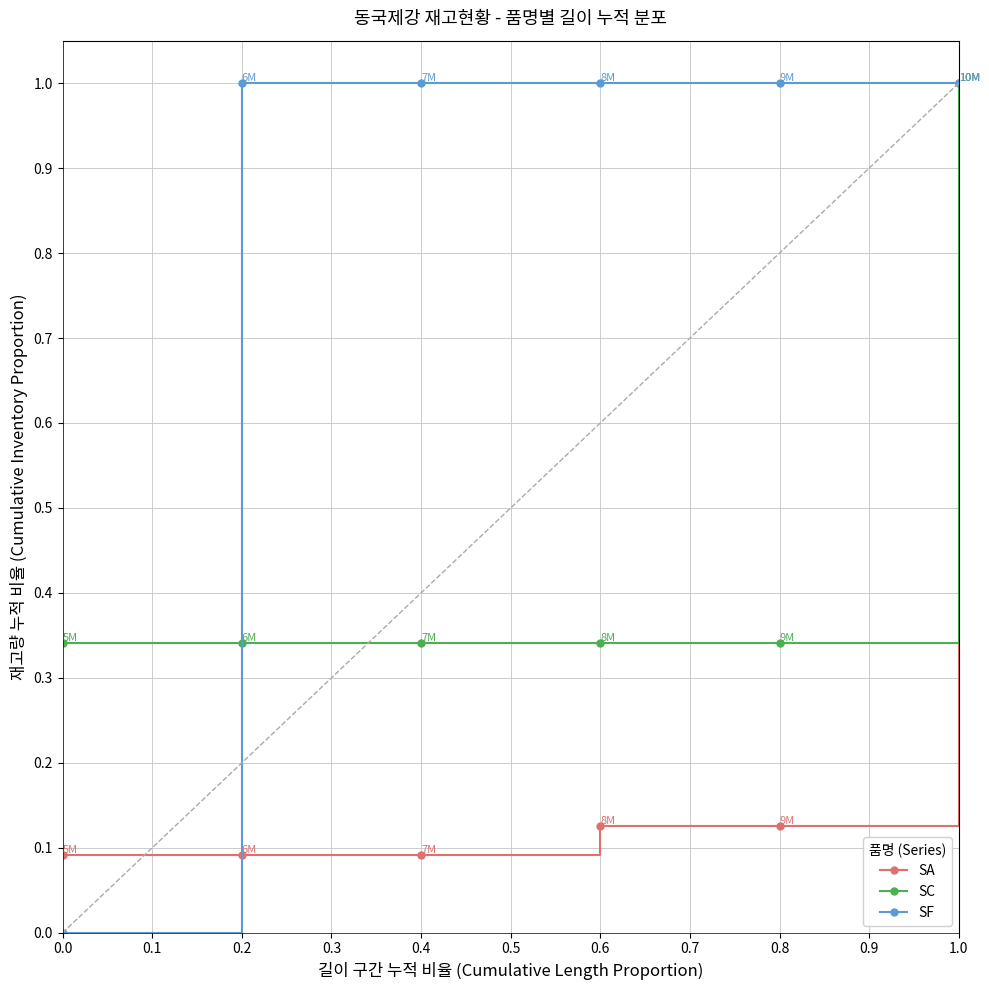

Rank the series at 0.0 from highest to lowest value.

SC, SA, SF